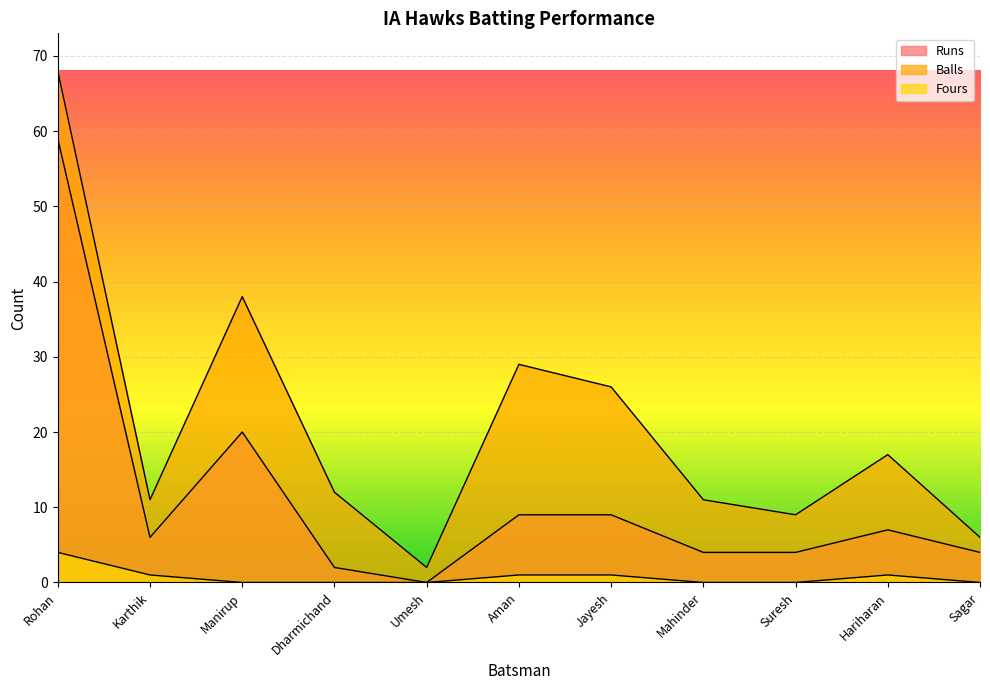

List the series in order of their peak value, lowest first.

Fours, Runs, Balls